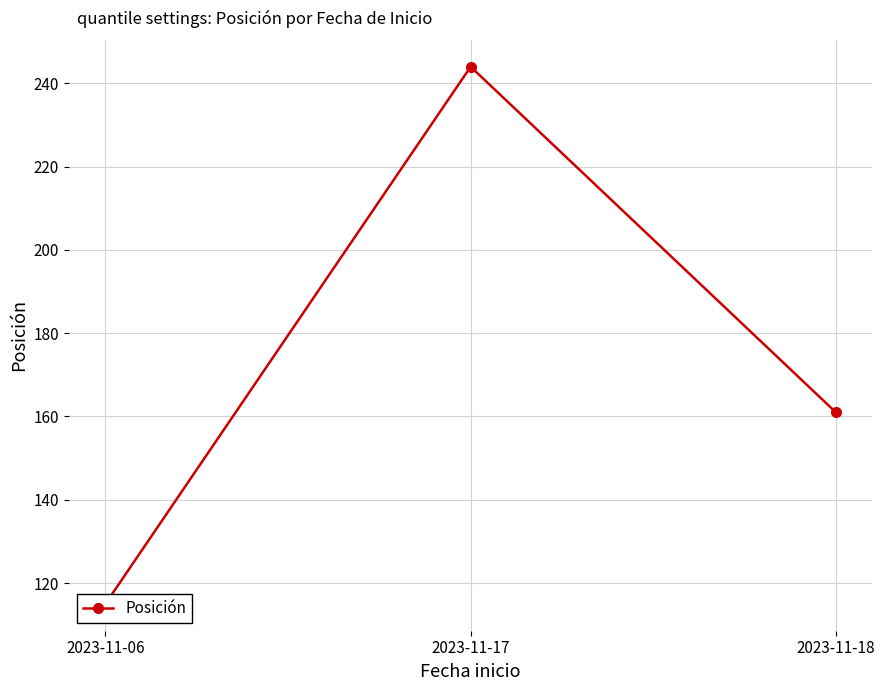

The value at 2023-11-06 is 188. True or false?

False